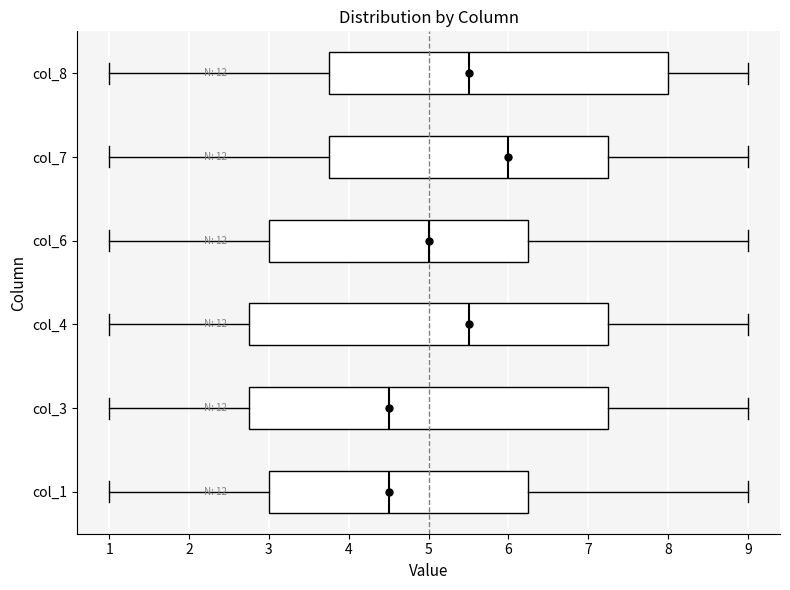

Where is the right edge of the box for col_3 on the x-axis? The values are not printed on the chart, so give them approximately, as read against the axis.

7.3